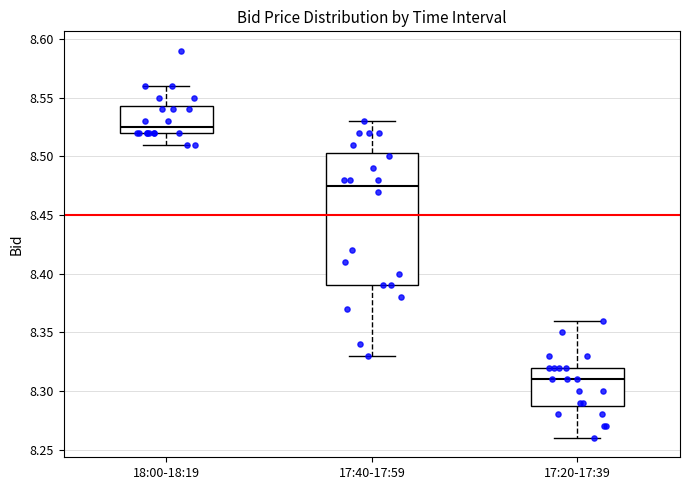

Comparing the boxes themselves (not the whiskers), which one is the tallest?

17:40-17:59